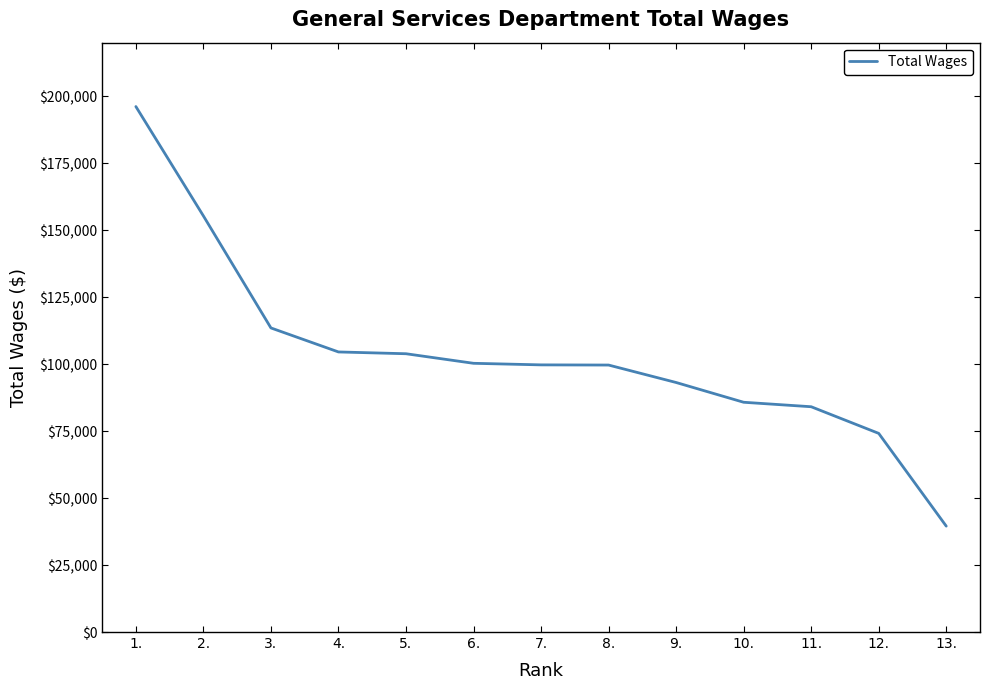

Approximately how many times larger is the value at 4. compared to 11.?

1.2